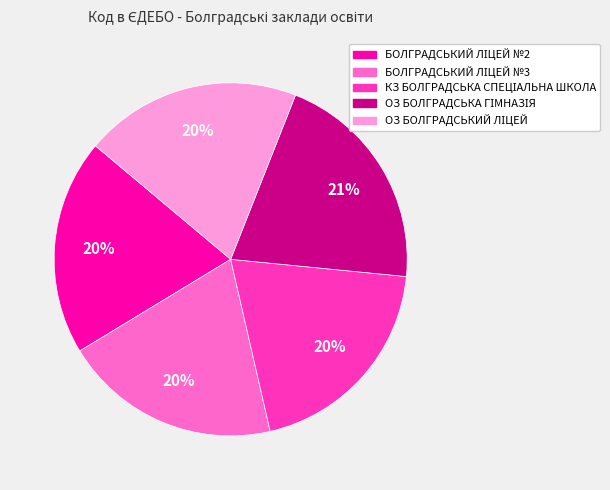

Does any single category account for the majority?

No